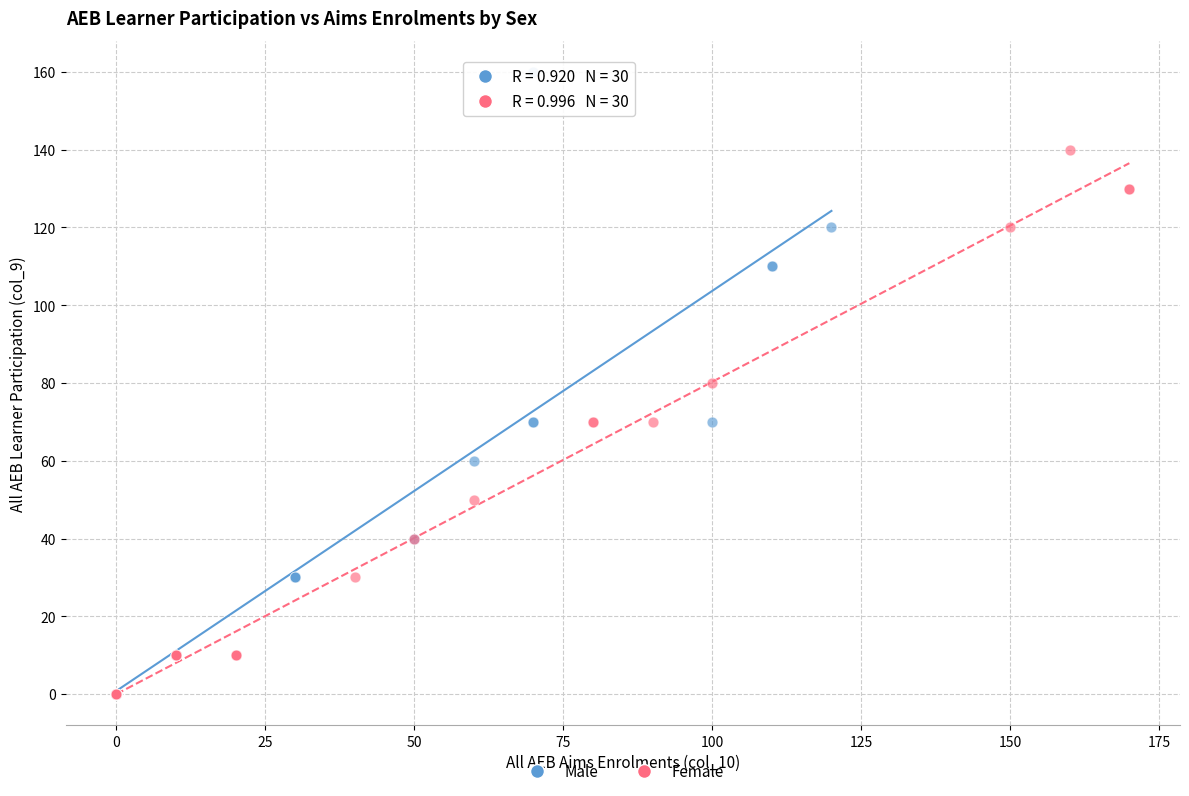

What are all the series names shown in the legend?

Male, Female